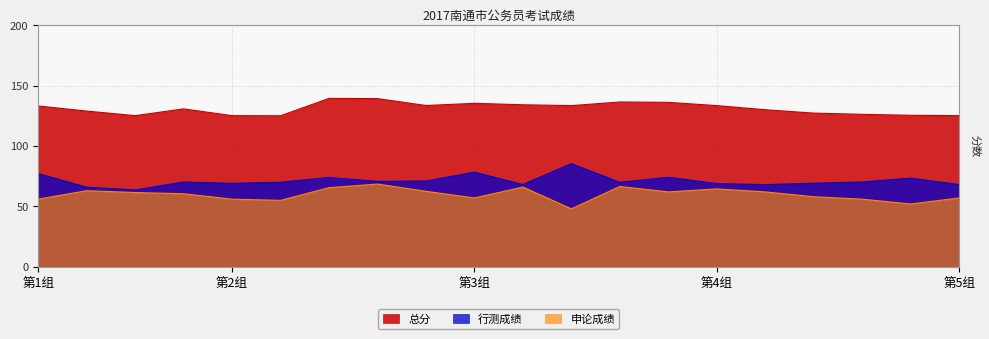

How many categories are shown in the chart?

20